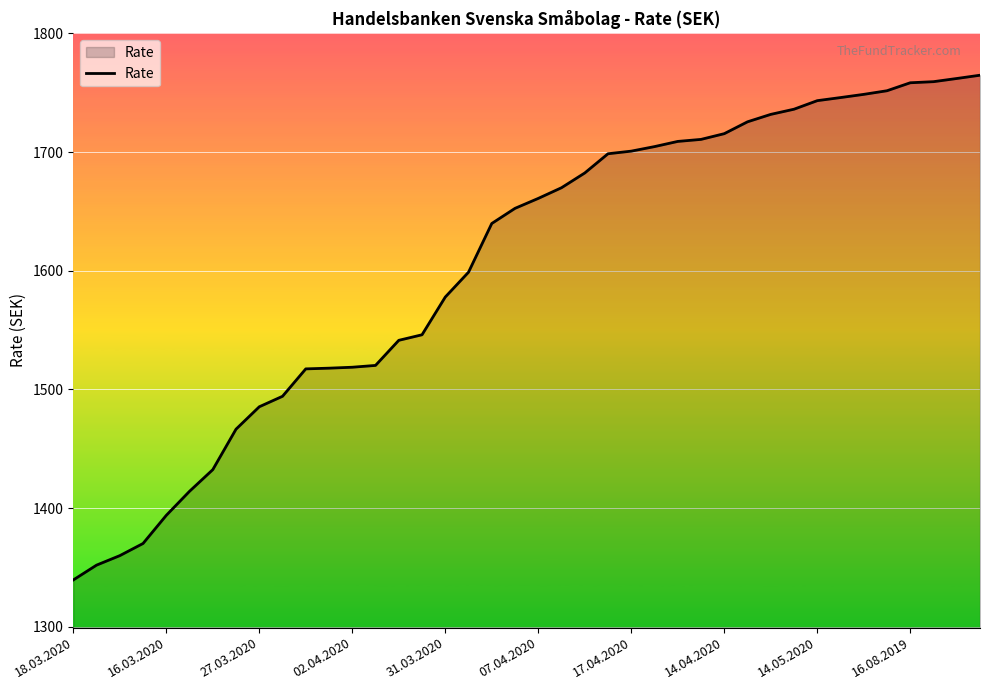

What is the difference between the maximum and minimum values?

425.3